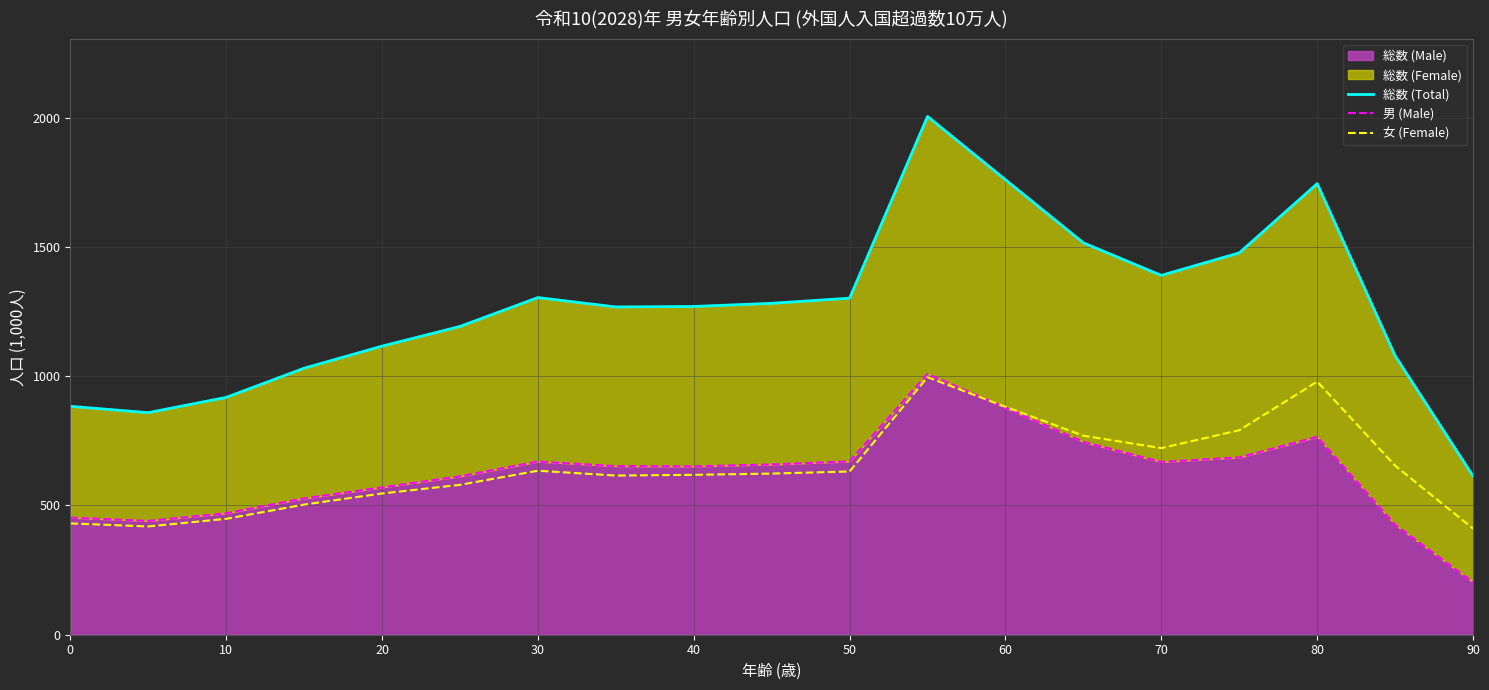

The 男 (Male) series shows 1012.4 at 15. True or false?

False